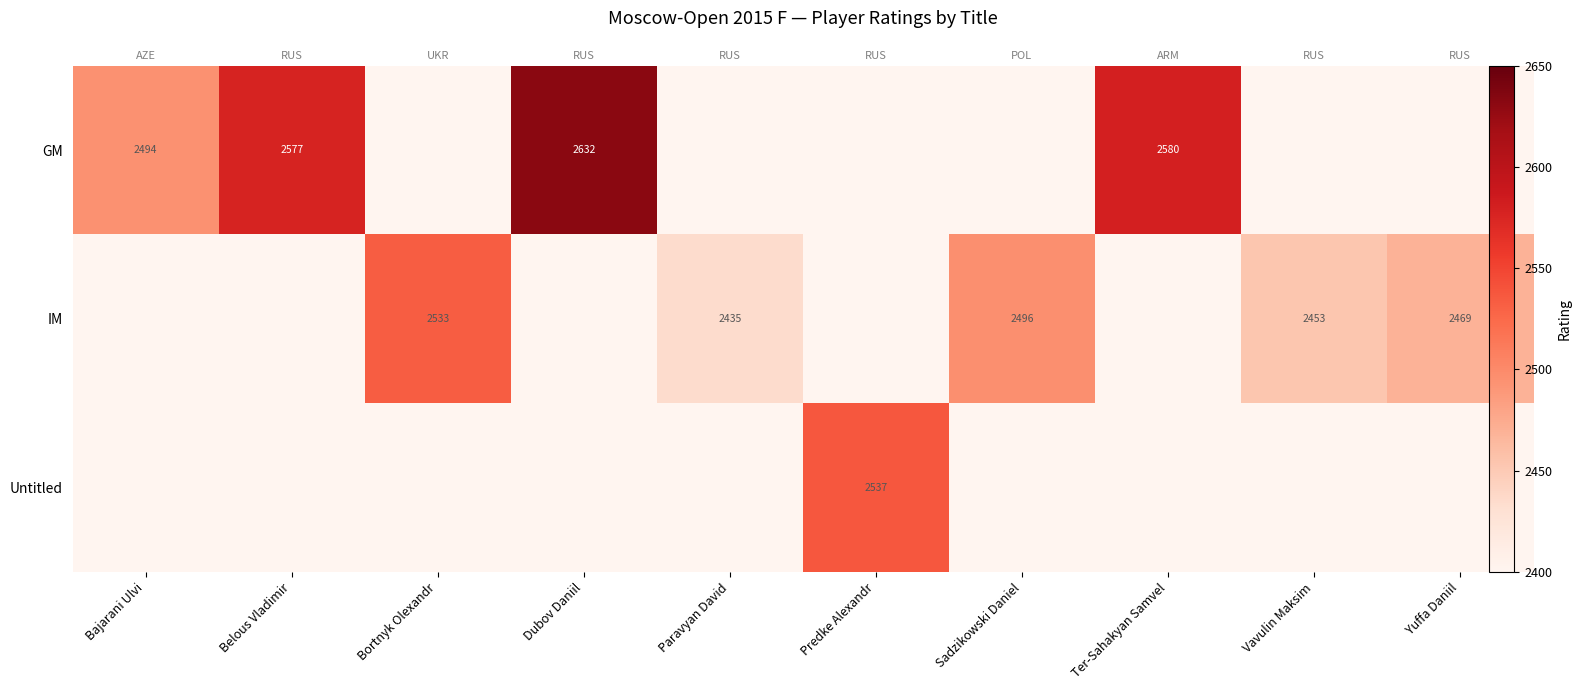

At how many categories does at least one series exceed 1709?

10